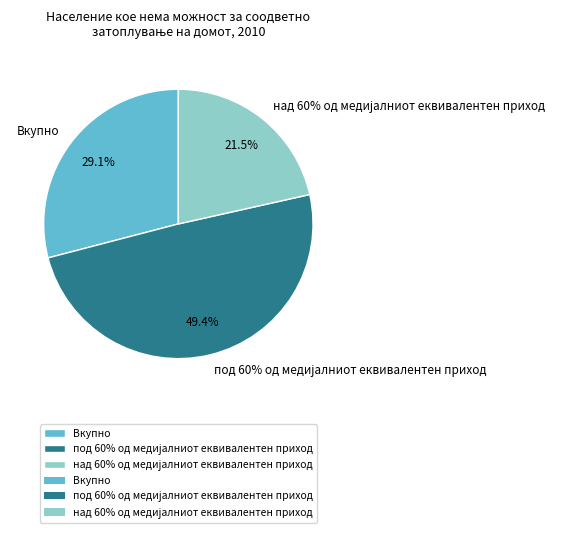

Is it true that под 60% од медијалниот еквивалентен приход is 36% of the pie?

False